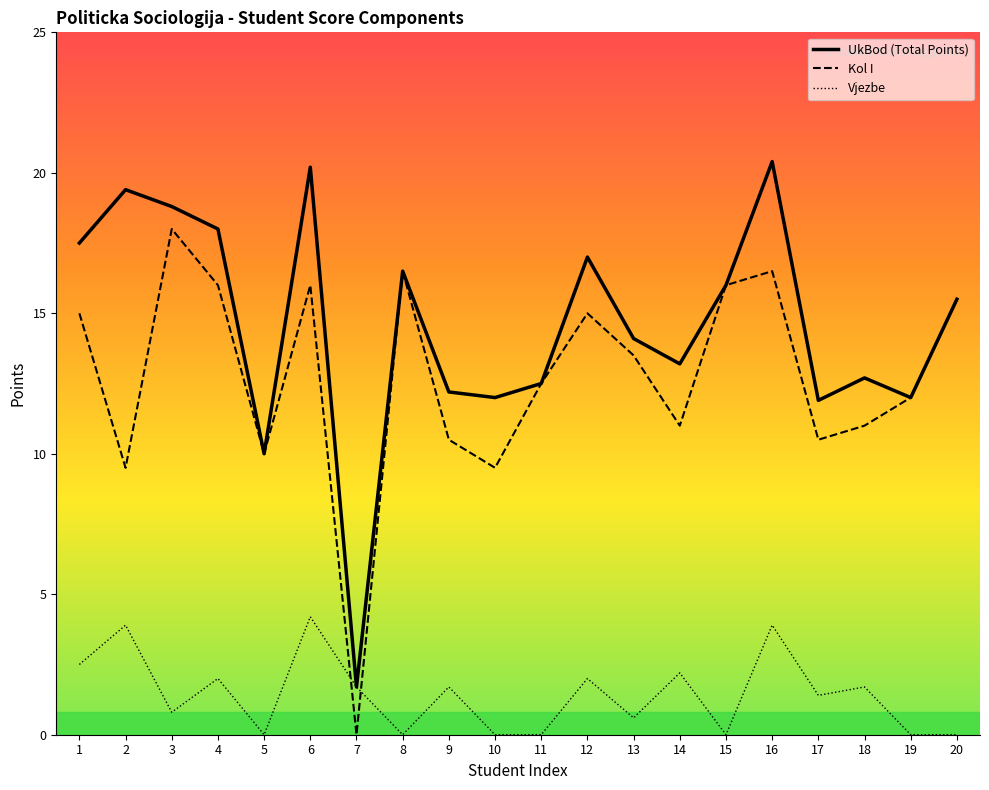

What is the difference between the Kol I values at 11 and 13?

1.0